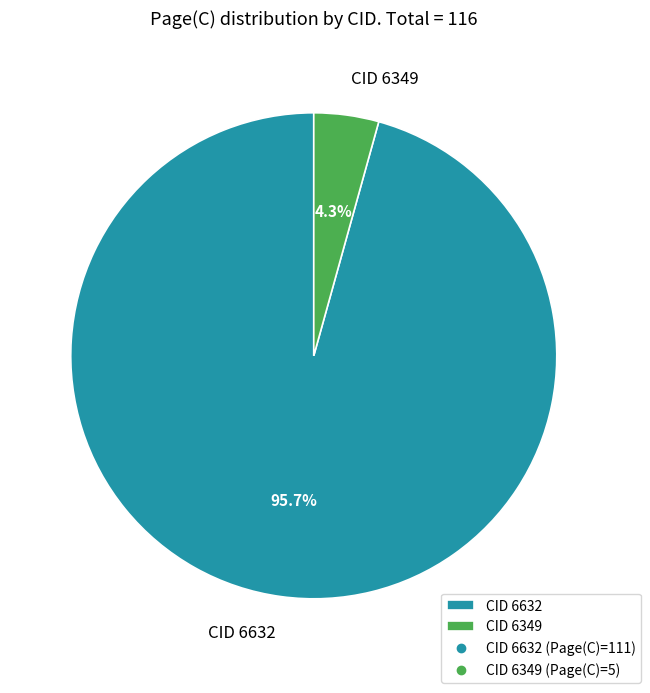

How many segments does this pie chart have?

2